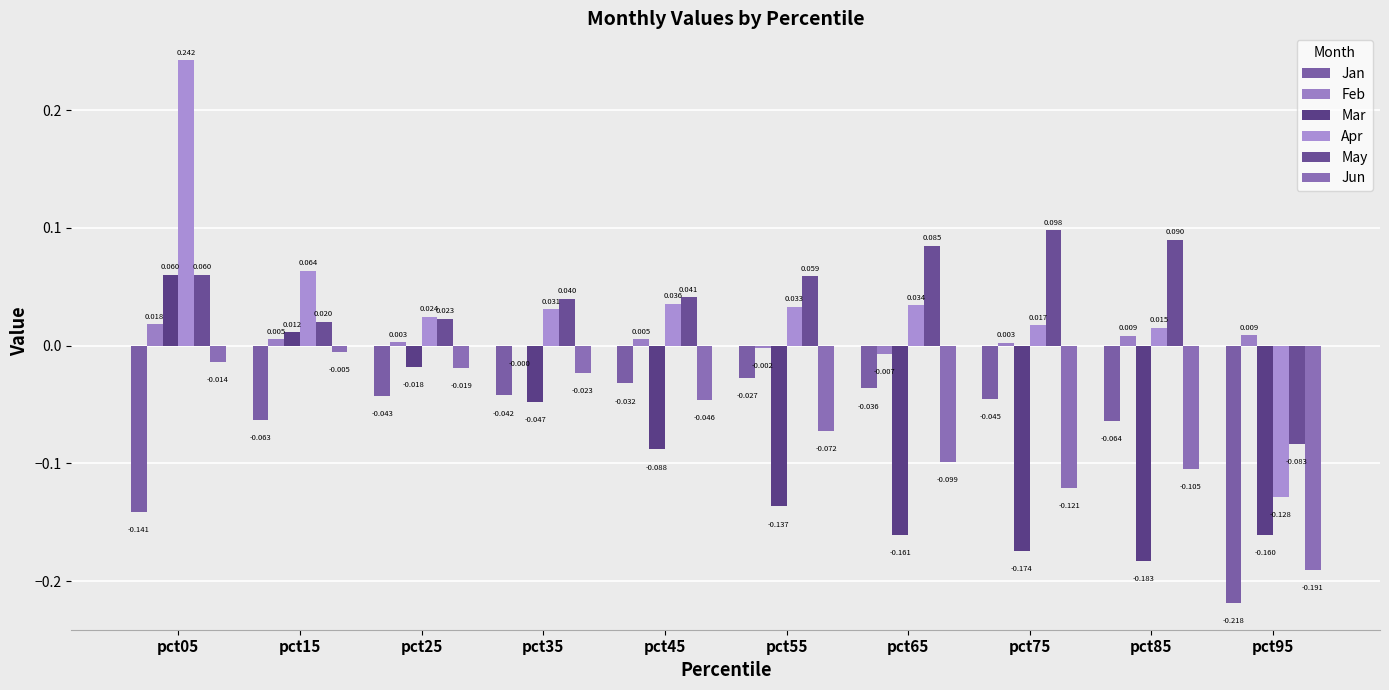

Reading left to right, transcribe all the data shown in this chart.

Jan: -0.1	-0.1	-0.0	-0.0	-0.0	-0.0	-0.0	-0.0	-0.1	-0.2
Feb: 0.0	0.0	0.0	-0.0	0.0	-0.0	-0.0	0.0	0.0	0.0
Mar: 0.1	0.0	-0.0	-0.0	-0.1	-0.1	-0.2	-0.2	-0.2	-0.2
Apr: 0.2	0.1	0.0	0.0	0.0	0.0	0.0	0.0	0.0	-0.1
May: 0.1	0.0	0.0	0.0	0.0	0.1	0.1	0.1	0.1	-0.1
Jun: -0.0	-0.0	-0.0	-0.0	-0.0	-0.1	-0.1	-0.1	-0.1	-0.2